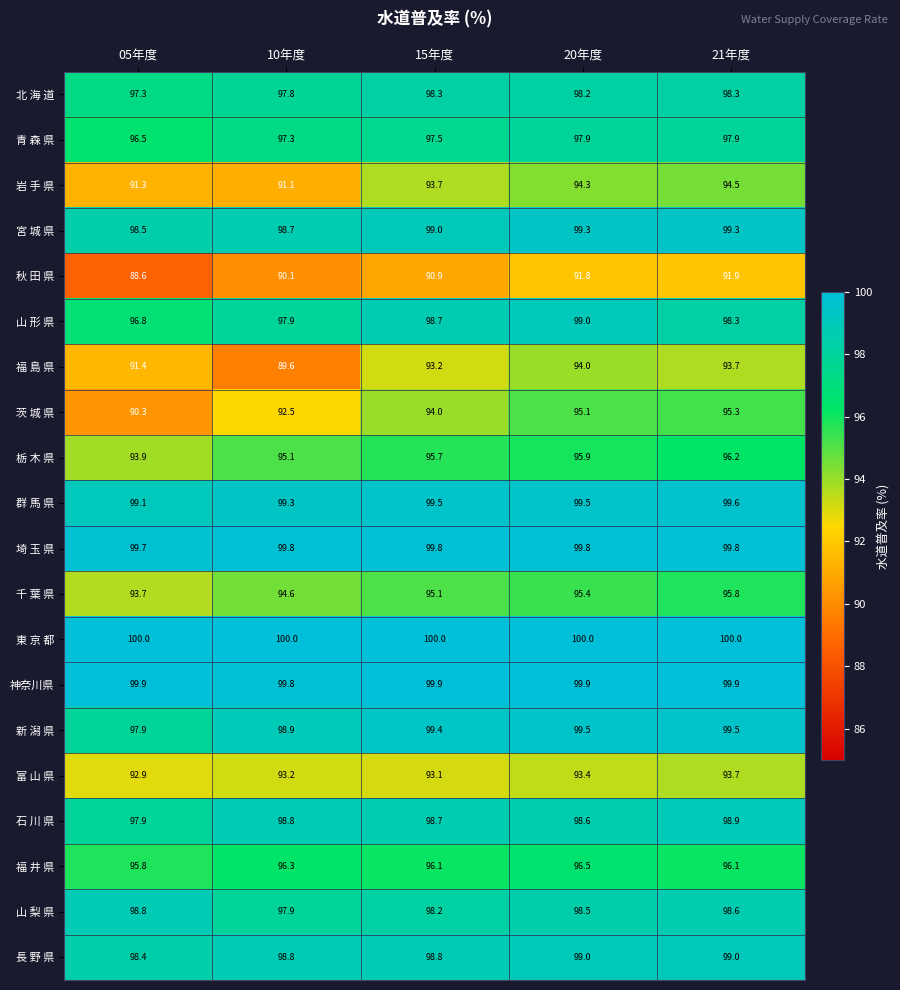

What is the difference between the second highest and minimum values in the 福 井 県 series?

0.5